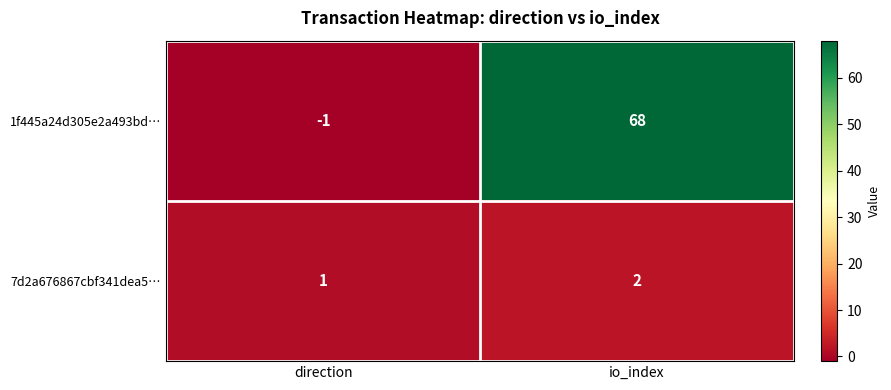

Which category has the highest value in the 7d2a676867cbf341dea5… series?

io_index